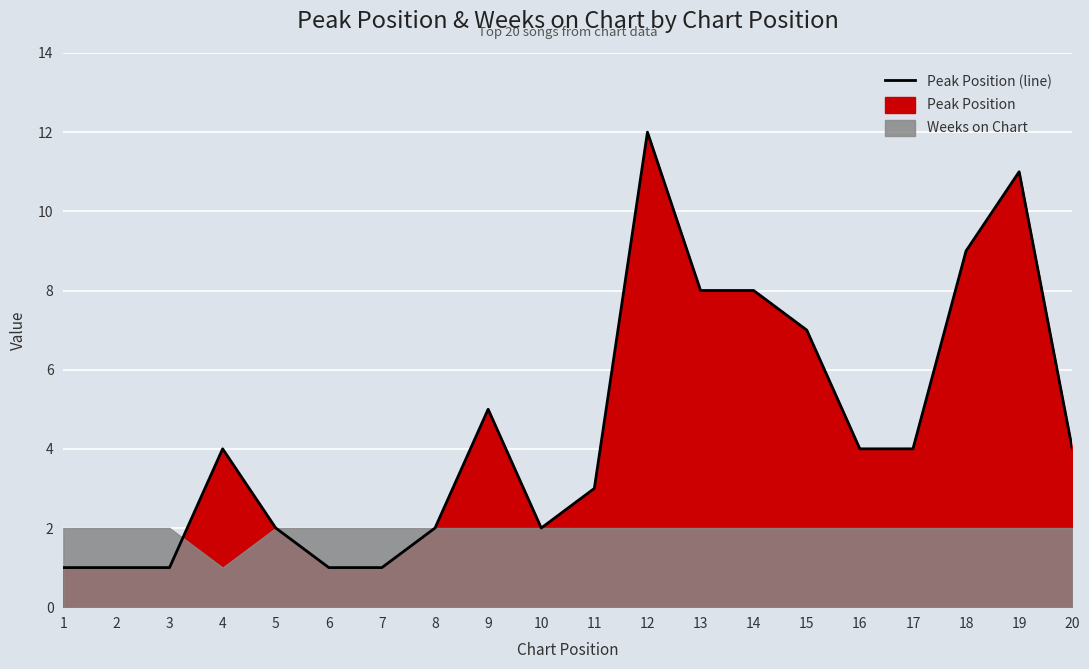

List the labels in order of value, smallest first.

1, 2, 3, 6, 7, 5, 8, 10, 11, 4, 16, 17, 20, 9, 15, 13, 14, 18, 19, 12